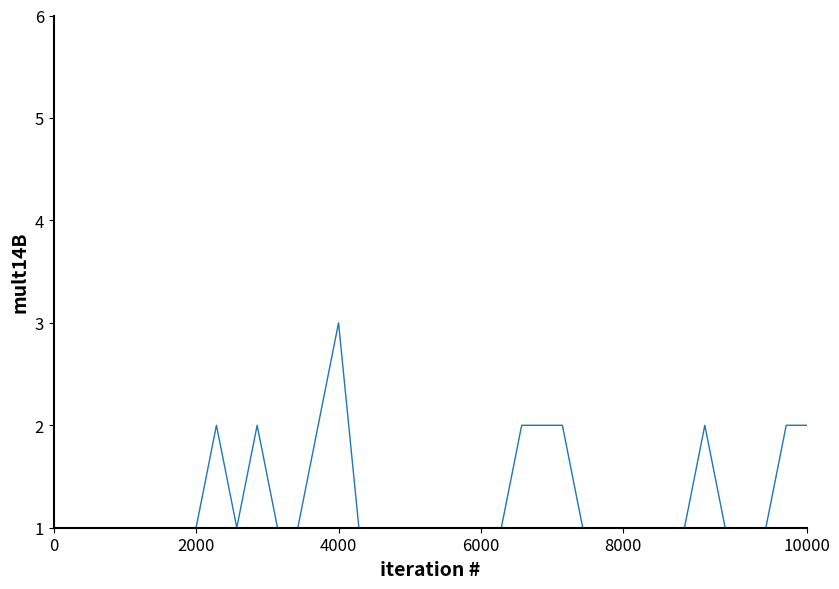

What is the maximum value shown in the chart?

3